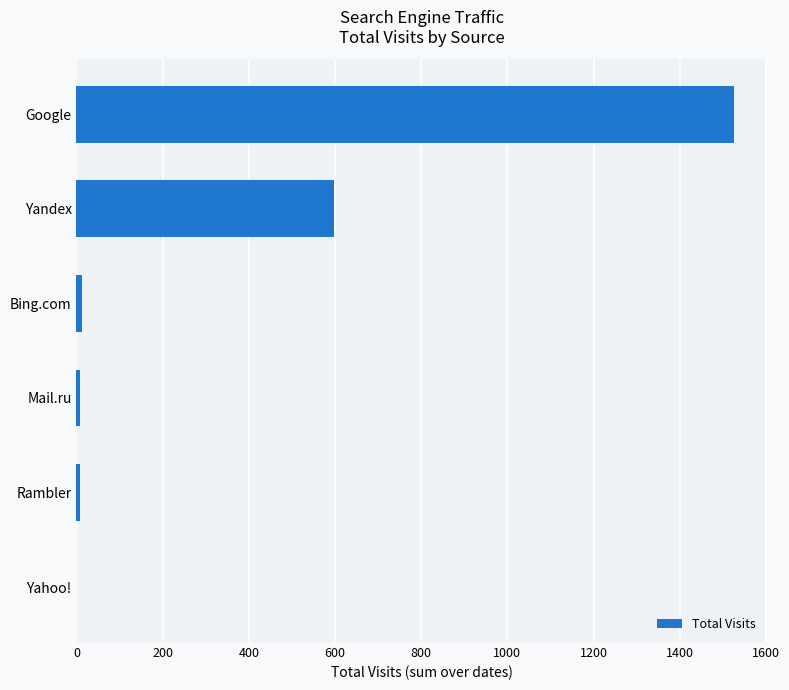

Is it true that the value at Yandex is 598?

True